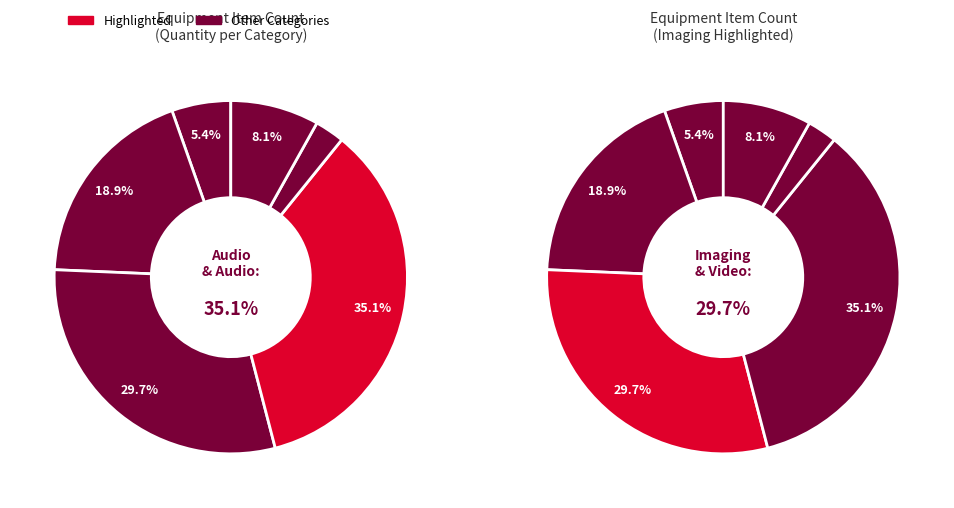

What is the smallest slice in the pie chart?

Lighting and Visual